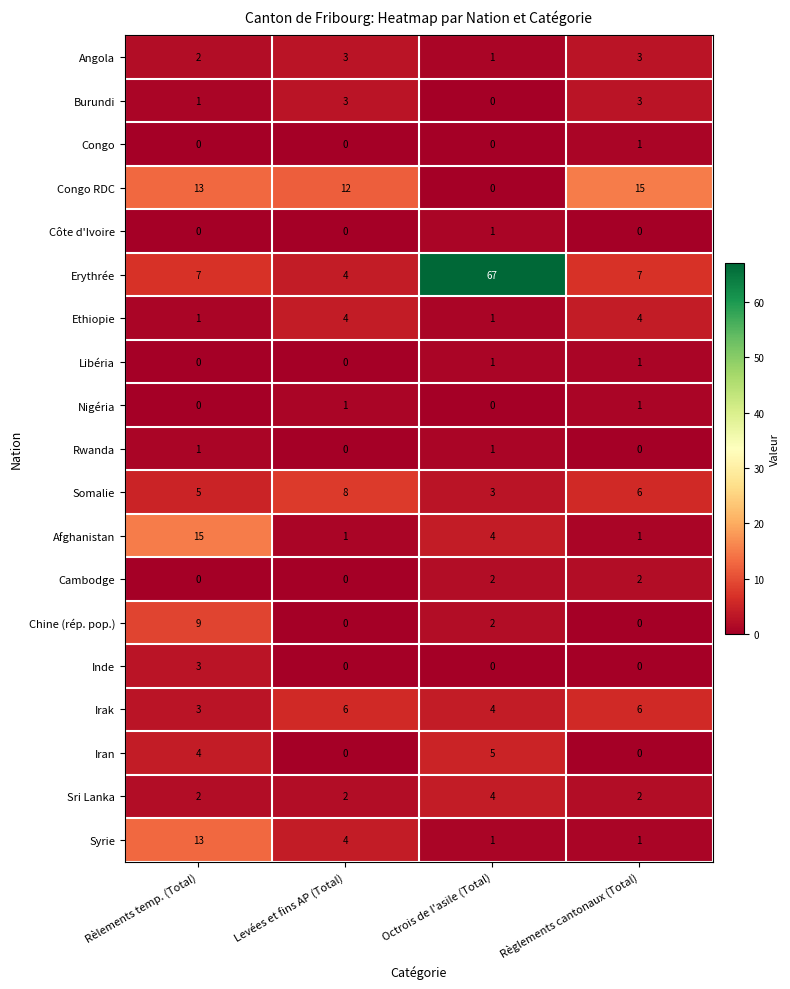

Read the Erythrée value at Octrois de l'asile (Total), to the nearest 10.

70